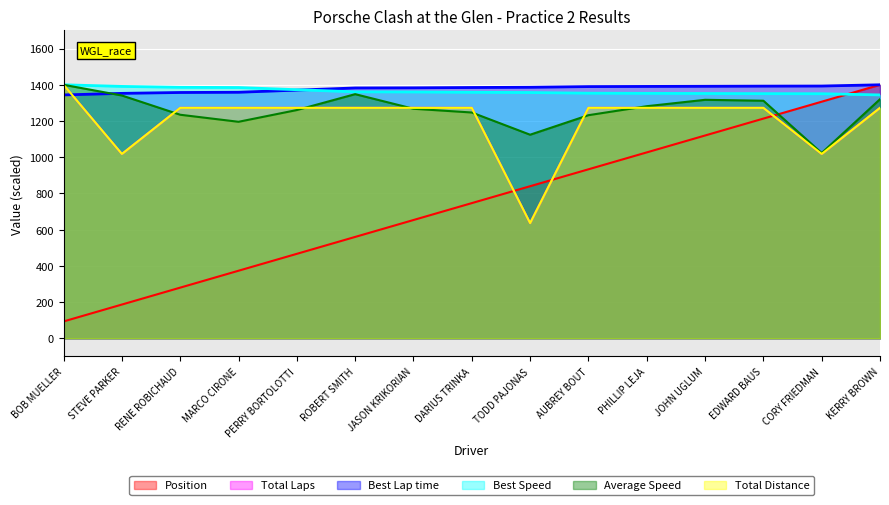

How many intersections are there between Total Distance and Position?

3